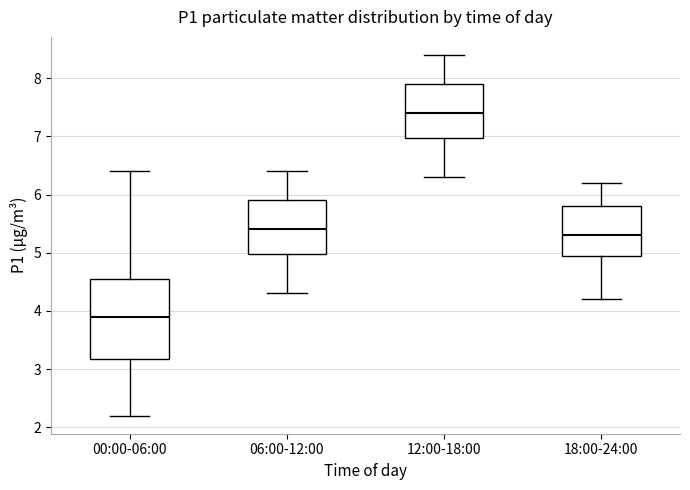

Reading left to right, read every box against the y-axis: the position of its median line, the range the box covers, and the ends of its whiskers. The values are not printed on the chart, so give them approximately, as read against the axis.

00:00-06:00: median 3.9, box 3.2 to 4.6, whiskers 2.2 to 6.4
06:00-12:00: median 5.4, box 5.0 to 5.9, whiskers 4.3 to 6.4
12:00-18:00: median 7.4, box 7.0 to 7.9, whiskers 6.3 to 8.4
18:00-24:00: median 5.3, box 5.0 to 5.8, whiskers 4.2 to 6.2